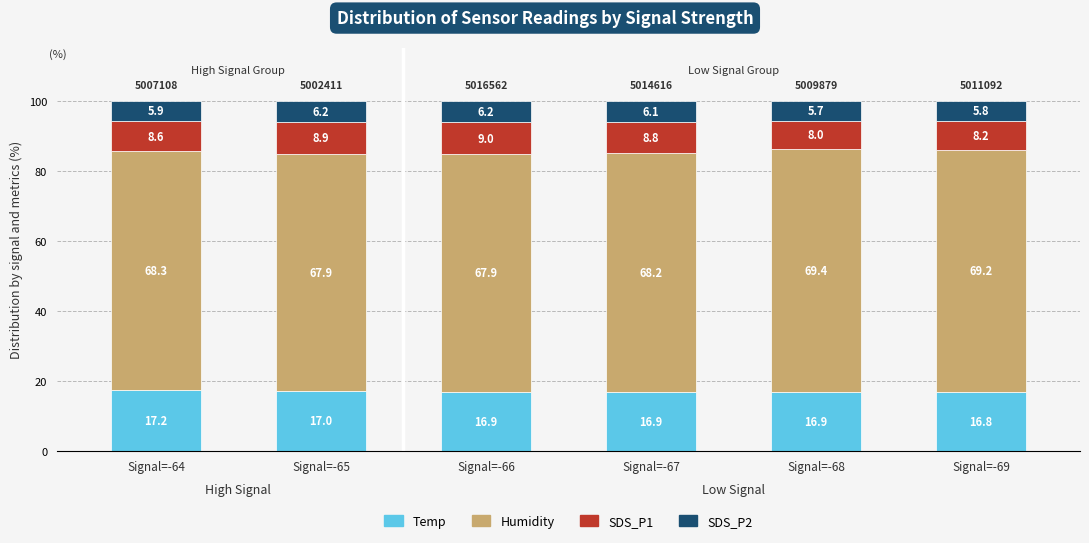

What is the highest value of the Temp series?

17.2